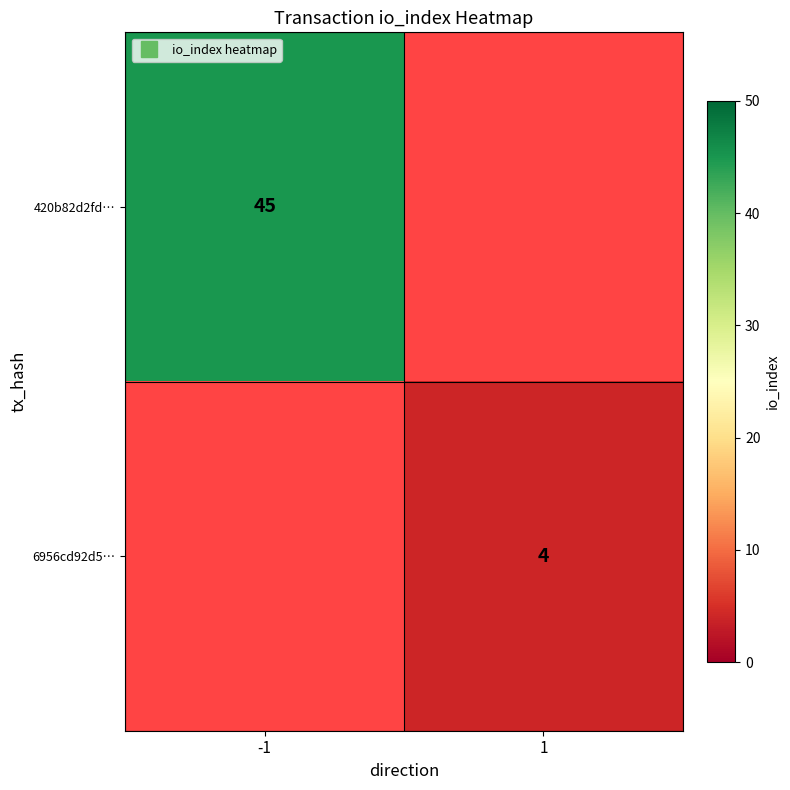

Which label corresponds to the smallest value in the chart?

1